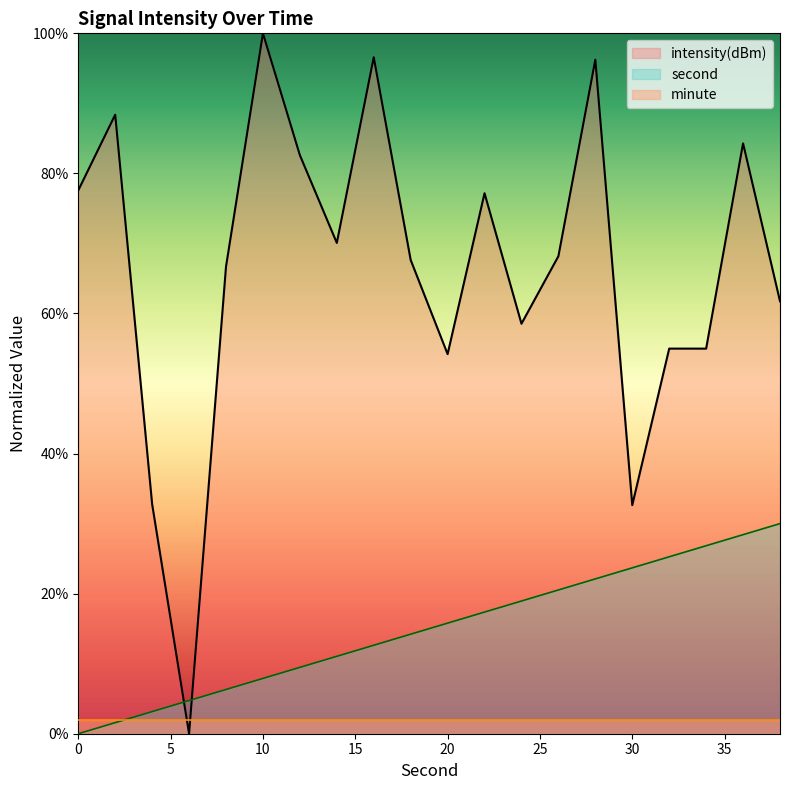

List the series in order of their peak value, highest first.

intensity(dBm), second, minute